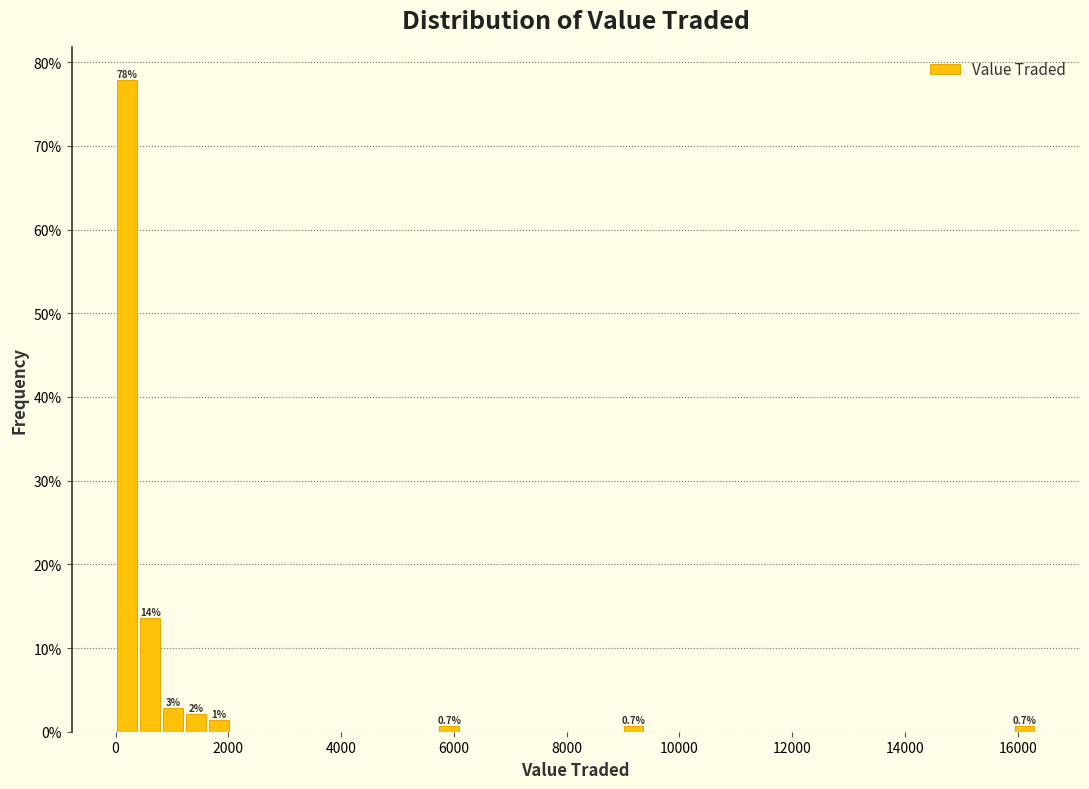

Read against the x-axis, roughly where is the centre of the tallest bar?

200